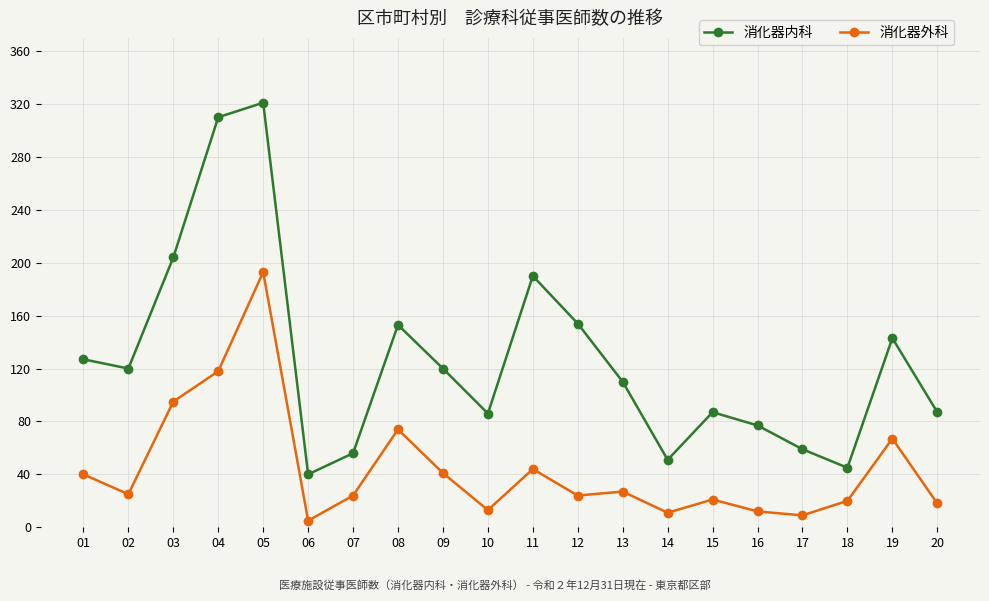

List the series in order of their overall mean, highest first.

消化器内科, 消化器外科